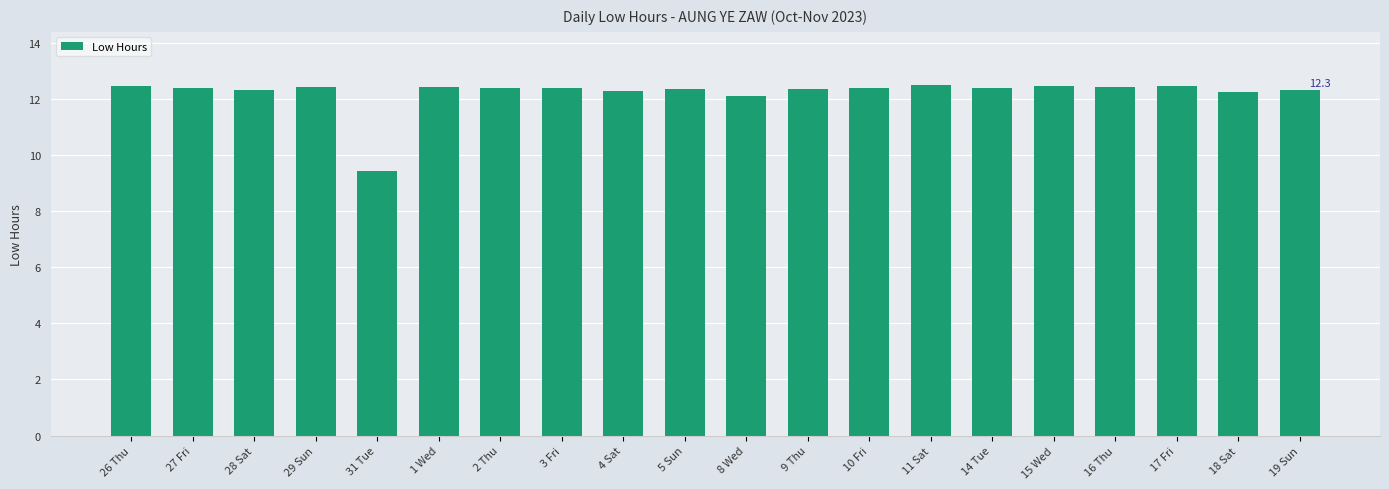

What is the sum of the values at 3 Fri and 27 Fri?

24.8